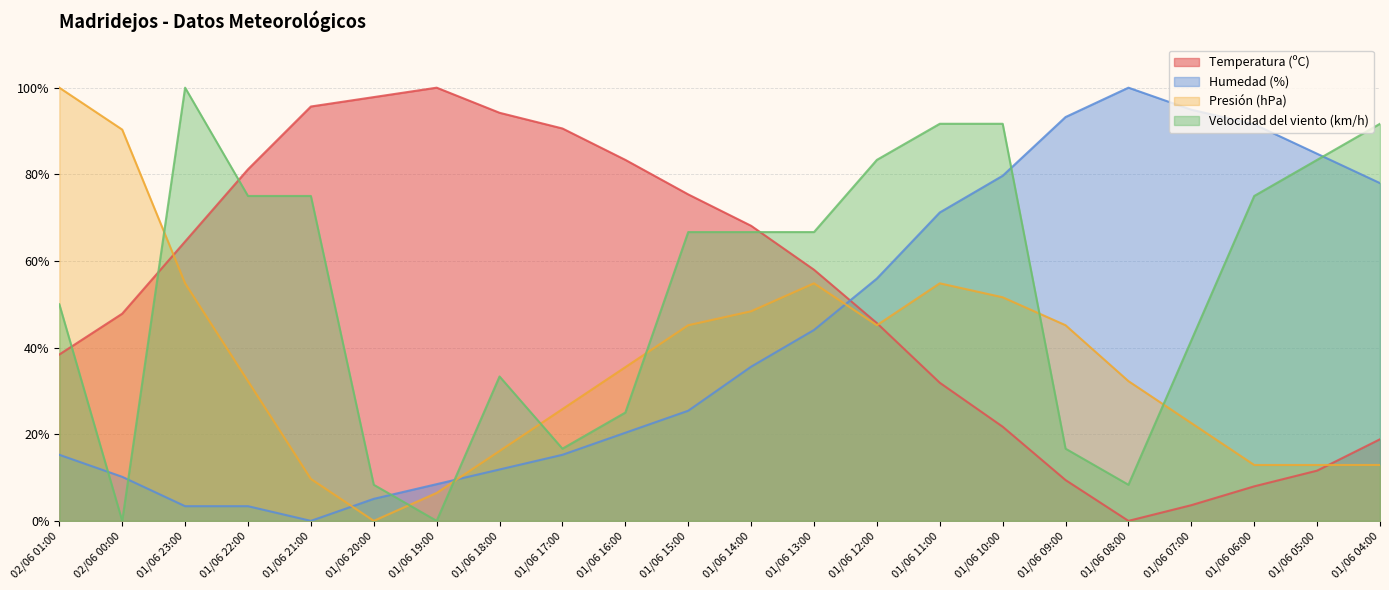

What are all the series names shown in the legend?

Temperatura (ºC), Humedad (%), Presión (hPa), Velocidad del viento (km/h)